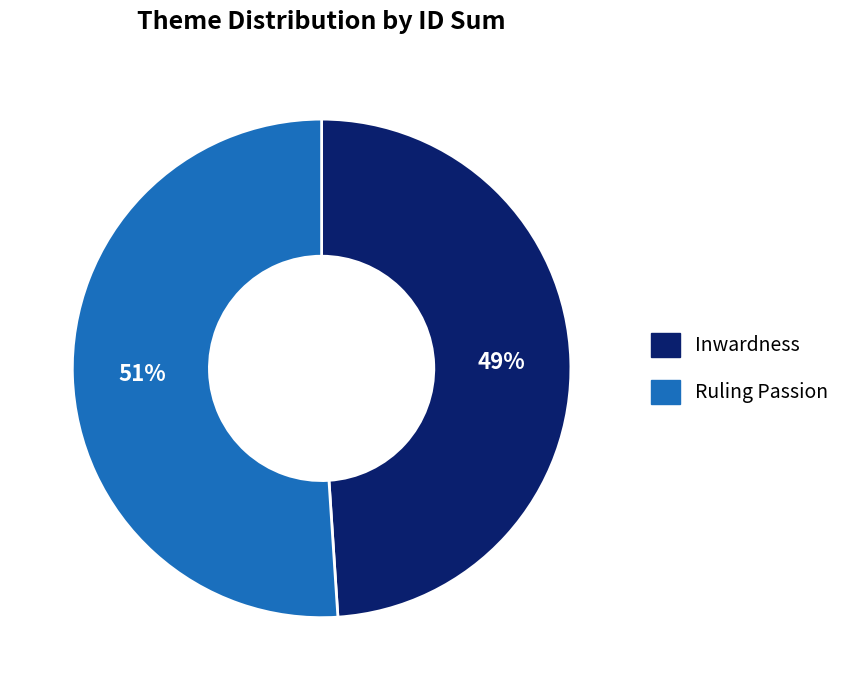

Does any single category account for the majority?

Yes